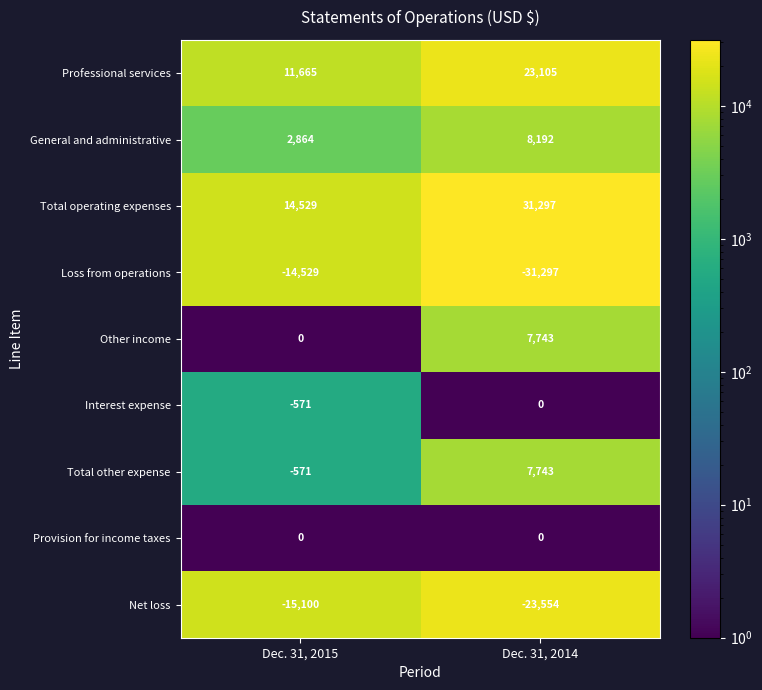

Which series has the largest total across all categories?

Total operating expenses